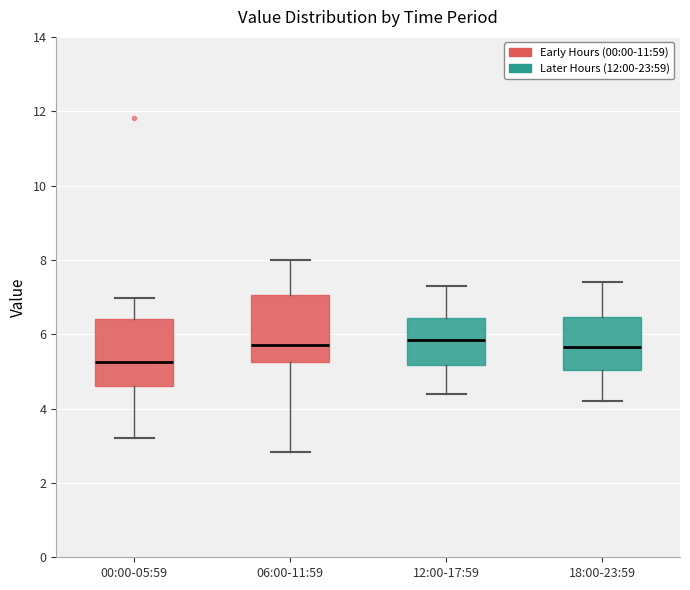

Reading left to right, read every box against the y-axis: the position of its median line, the range the box covers, and the ends of its whiskers. The values are not printed on the chart, so give them approximately, as read against the axis.

00:00-05:59: median 5.2, box 4.6 to 6.4, whiskers 3.2 to 7.0
06:00-11:59: median 5.8, box 5.2 to 7.0, whiskers 2.8 to 8.0
12:00-17:59: median 5.8, box 5.2 to 6.4, whiskers 4.4 to 7.4
18:00-23:59: median 5.6, box 5.0 to 6.4, whiskers 4.2 to 7.4